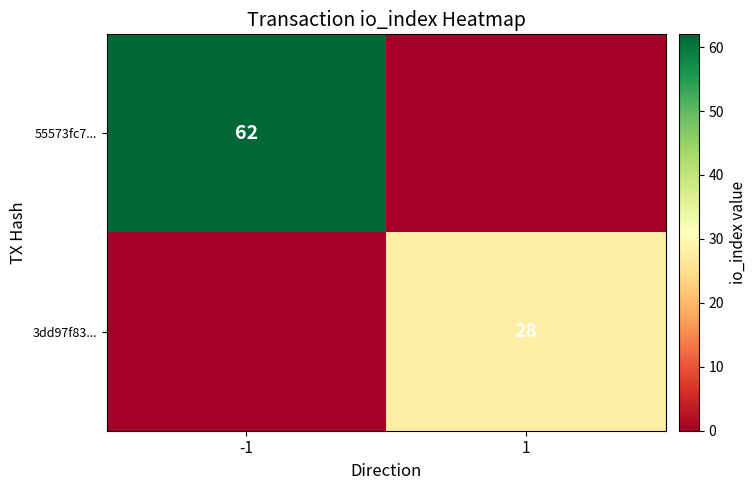

Is it true that 3dd97f83... equals 13 at 1?

False